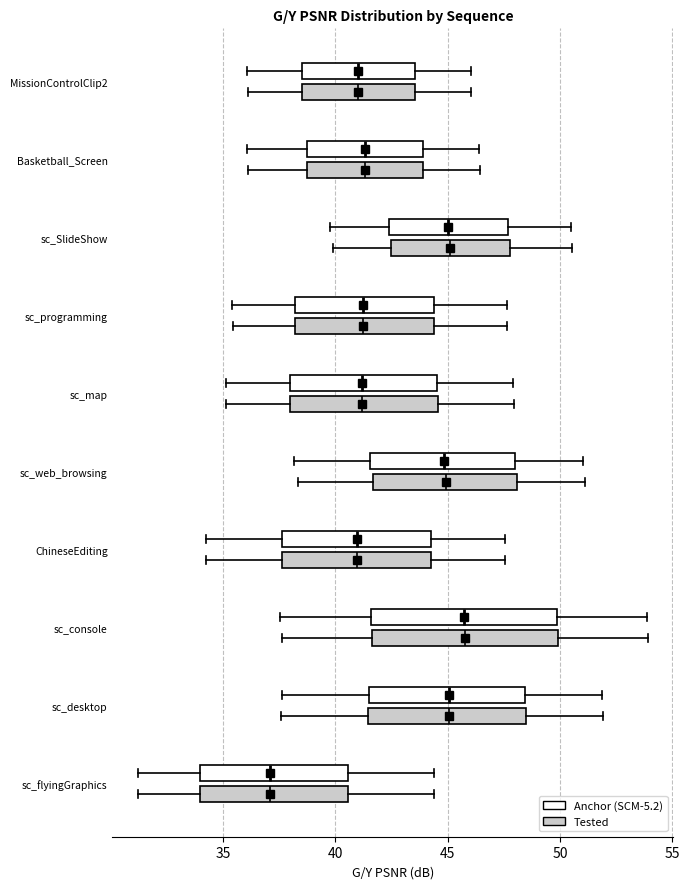

Reading bottom to top, read every box against the x-axis: the position of its median line, the range the box covers, and the ends of its whiskers. The values are not printed on the chart, so give them approximately, as read against the axis.

sc_flyingGraphics (Tested): median 37.0, box 34.0 to 40.5, whiskers 31.0 to 44.5
sc_flyingGraphics (Anchor (SCM-5.2)): median 37.0, box 34.0 to 40.5, whiskers 31.0 to 44.5
sc_desktop (Tested): median 45.0, box 41.5 to 48.5, whiskers 37.5 to 52.0
sc_desktop (Anchor (SCM-5.2)): median 45.0, box 41.5 to 48.5, whiskers 37.5 to 52.0
sc_console (Tested): median 46.0, box 41.5 to 50.0, whiskers 37.5 to 54.0
sc_console (Anchor (SCM-5.2)): median 45.5, box 41.5 to 50.0, whiskers 37.5 to 54.0
ChineseEditing (Tested): median 41.0, box 37.5 to 44.5, whiskers 34.5 to 47.5
ChineseEditing (Anchor (SCM-5.2)): median 41.0, box 37.5 to 44.5, whiskers 34.5 to 47.5
sc_web_browsing (Tested): median 45.0, box 41.5 to 48.0, whiskers 38.5 to 51.0
sc_web_browsing (Anchor (SCM-5.2)): median 45.0, box 41.5 to 48.0, whiskers 38.0 to 51.0
sc_map (Tested): median 41.0, box 38.0 to 44.5, whiskers 35.0 to 48.0
sc_map (Anchor (SCM-5.2)): median 41.0, box 38.0 to 44.5, whiskers 35.0 to 48.0
sc_programming (Tested): median 41.0, box 38.0 to 44.5, whiskers 35.5 to 47.5
sc_programming (Anchor (SCM-5.2)): median 41.0, box 38.0 to 44.5, whiskers 35.5 to 47.5
sc_SlideShow (Tested): median 45.0, box 42.5 to 48.0, whiskers 40.0 to 50.5
sc_SlideShow (Anchor (SCM-5.2)): median 45.0, box 42.5 to 47.5, whiskers 40.0 to 50.5
Basketball_Screen (Tested): median 41.5, box 38.5 to 44.0, whiskers 36.0 to 46.5
Basketball_Screen (Anchor (SCM-5.2)): median 41.5, box 38.5 to 44.0, whiskers 36.0 to 46.5
MissionControlClip2 (Tested): median 41.0, box 38.5 to 43.5, whiskers 36.0 to 46.0
MissionControlClip2 (Anchor (SCM-5.2)): median 41.0, box 38.5 to 43.5, whiskers 36.0 to 46.0